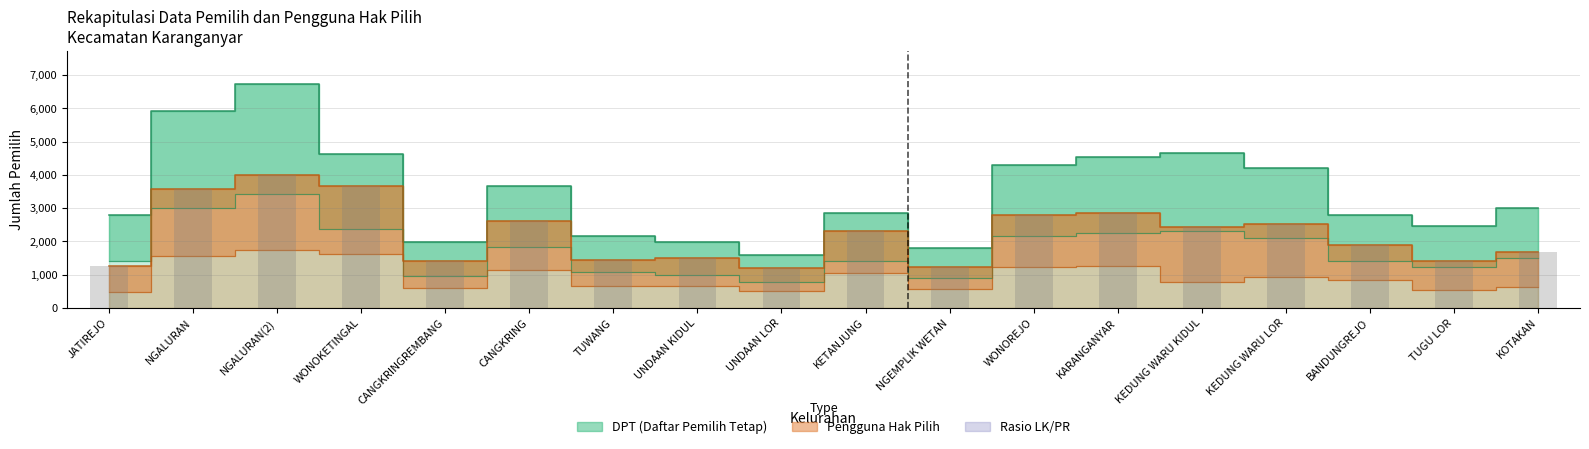

At which category is the sum across all series the highest?

NGALURAN(2)